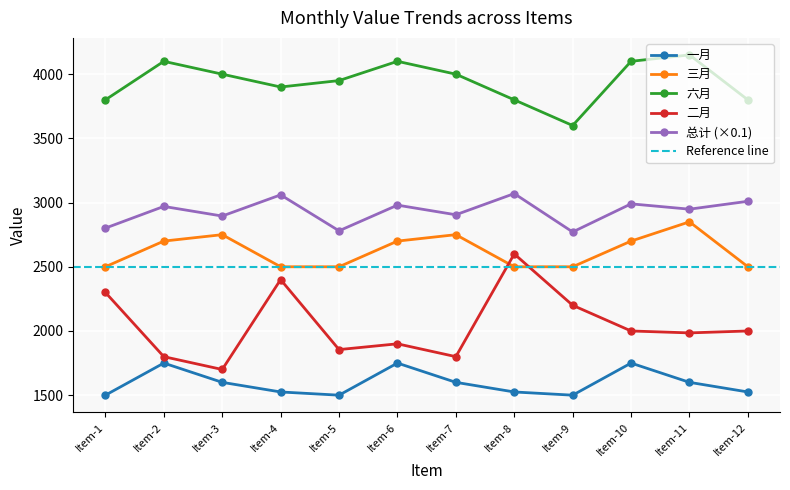

What value does the 总计 series have at Item-10?

2990.0